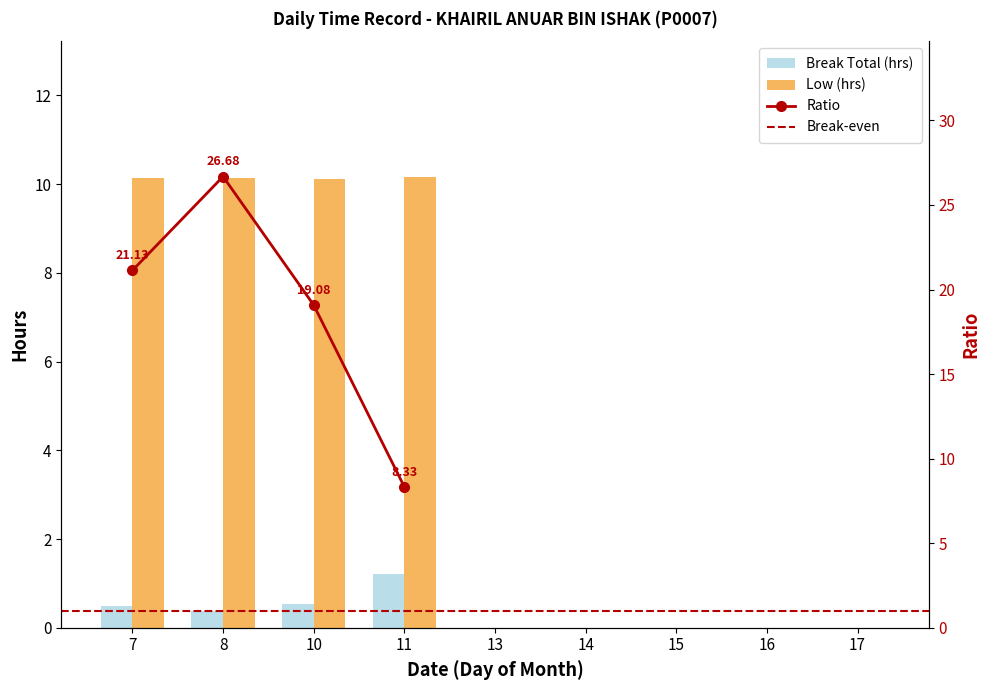

How many categories are shown in the chart?

9